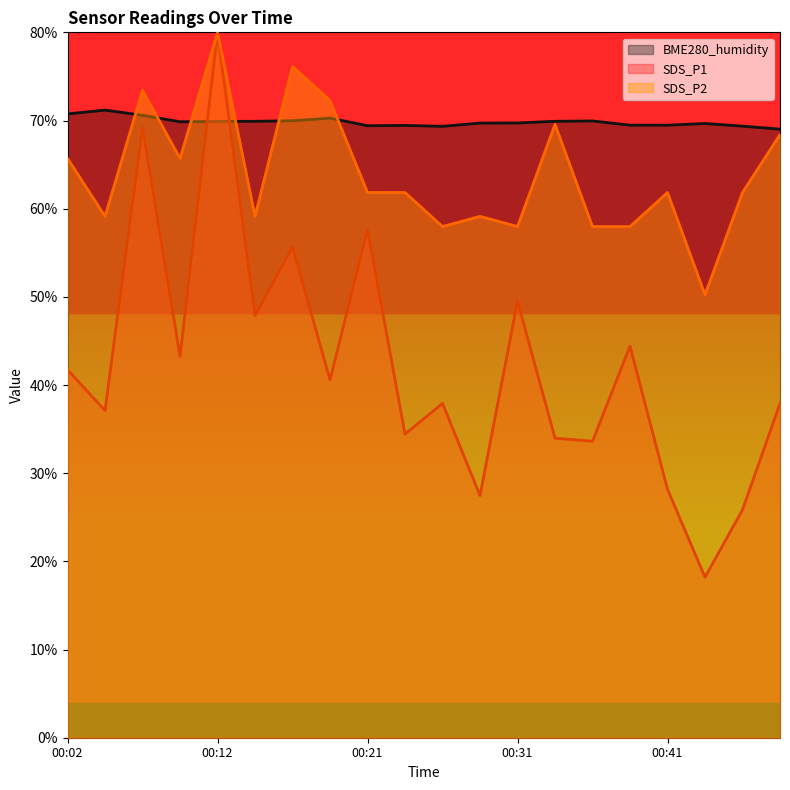

Where does the SDS_P1 series first go above 40?

00:02